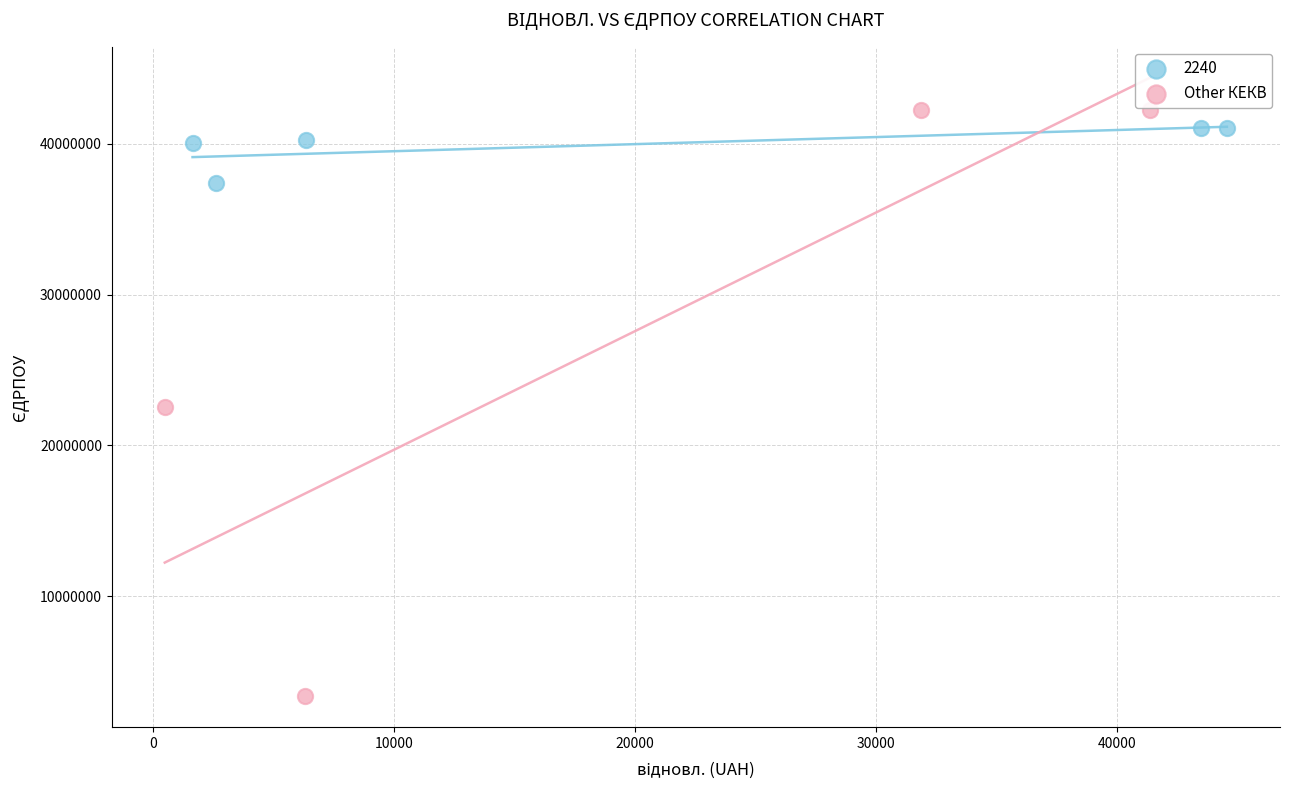

Which series contains the lowest Y value?

Other КЕКВ